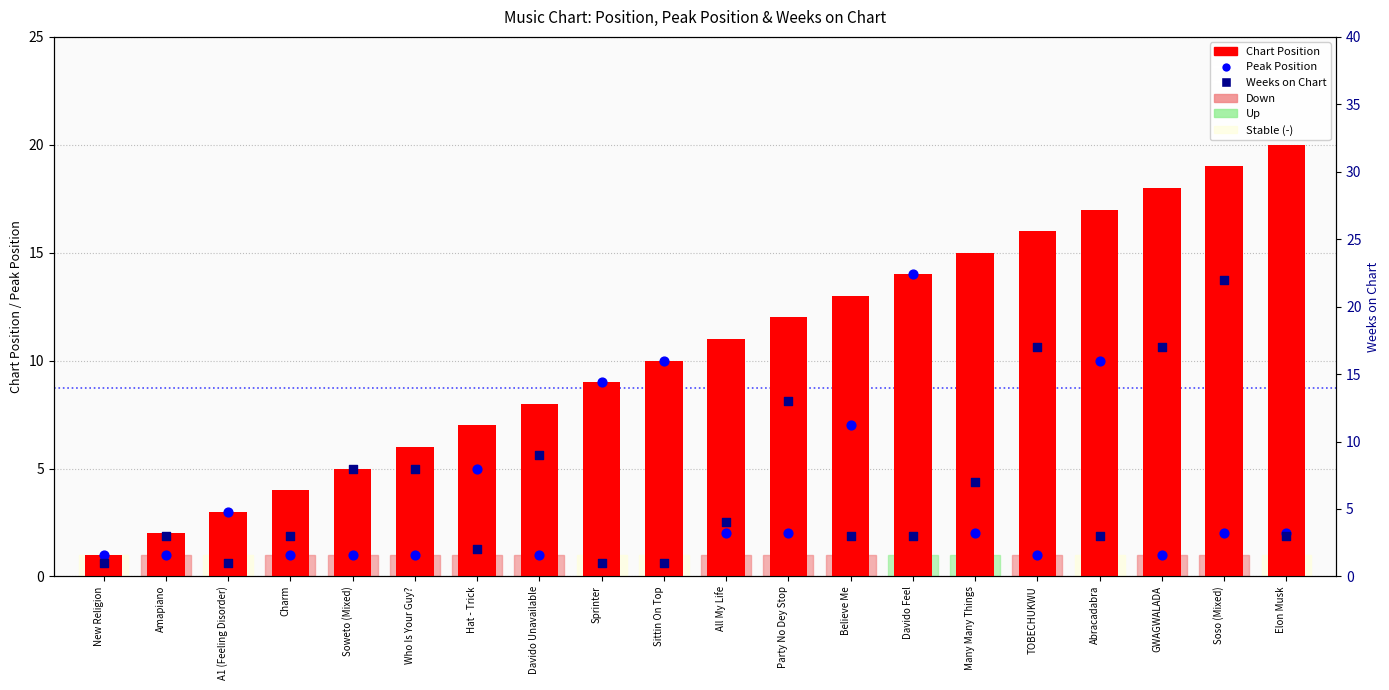

What are all the series names shown in the legend?

Chart Position, Peak Position, Weeks on Chart